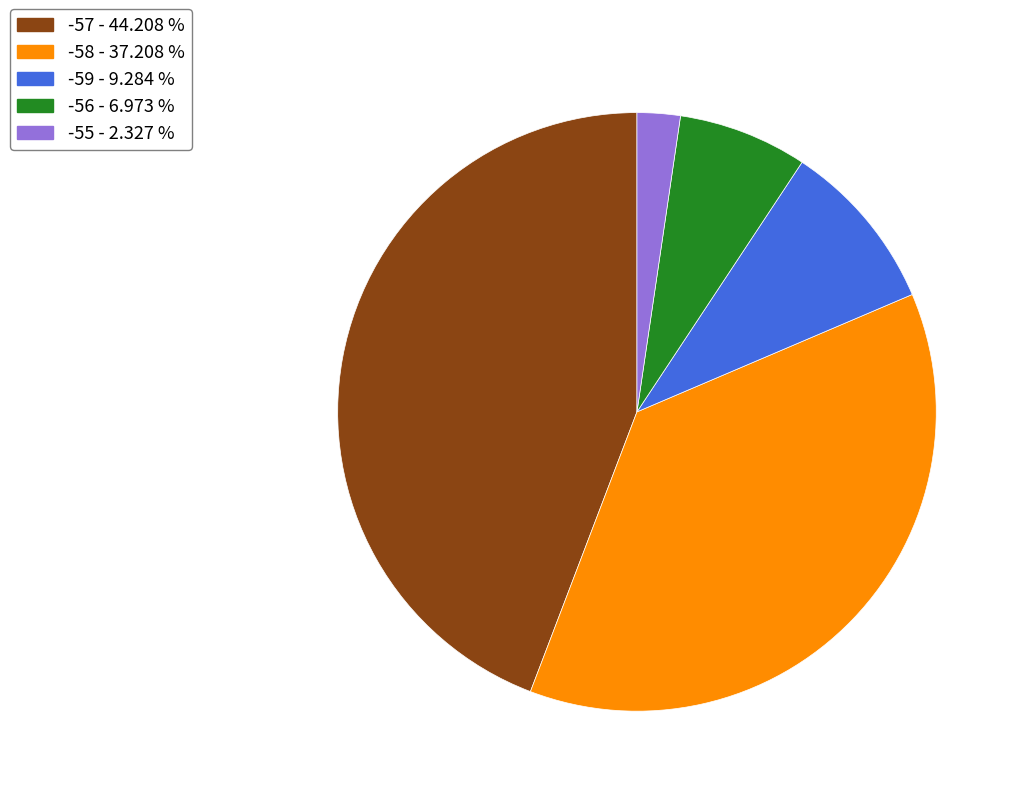

Do -55 - 2.327 % and -58 - 37.208 % together represent more than half of the pie?

No